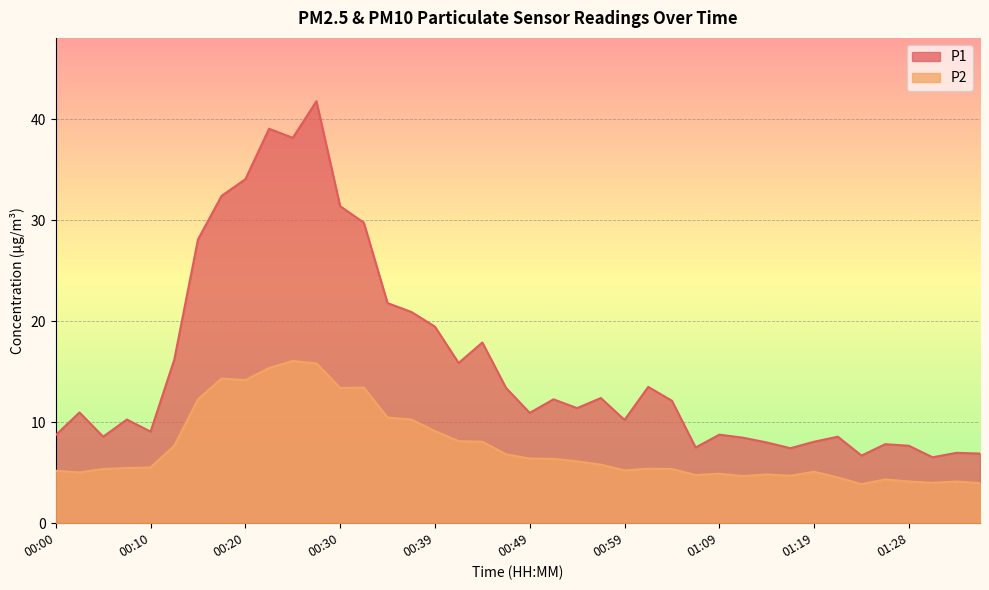

What is the value of the P2 point at the 17th from the left?

9.1